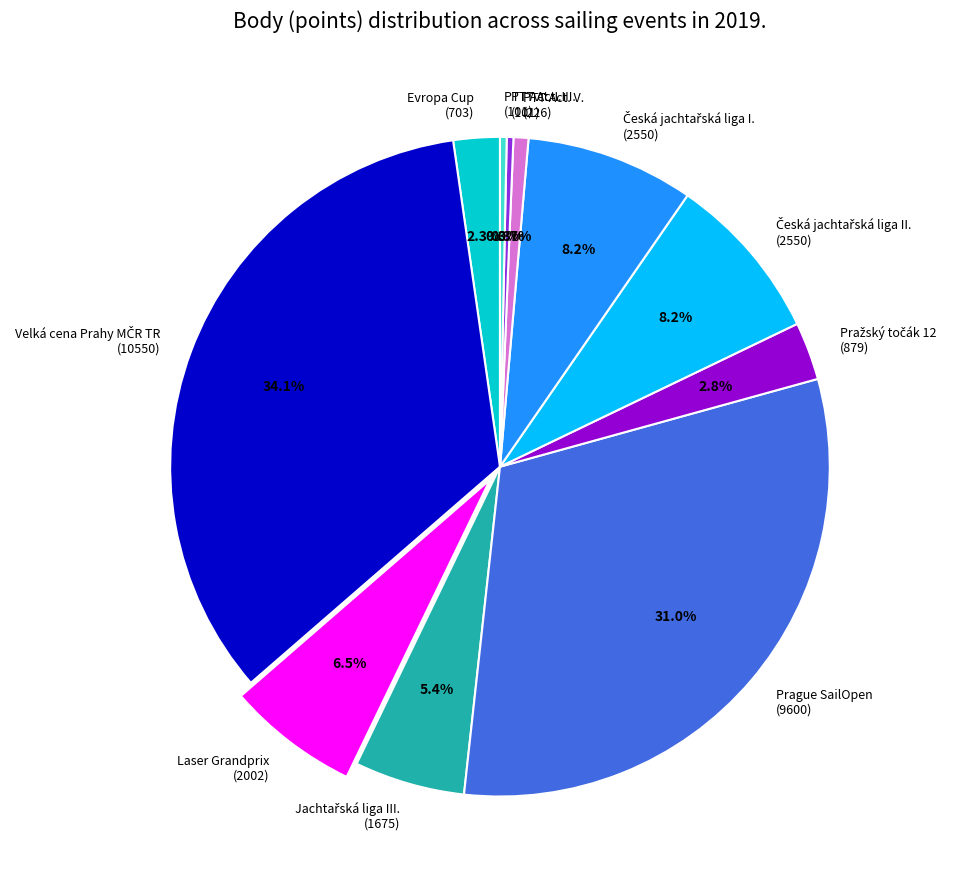

Count the number of slices in the pie.

11